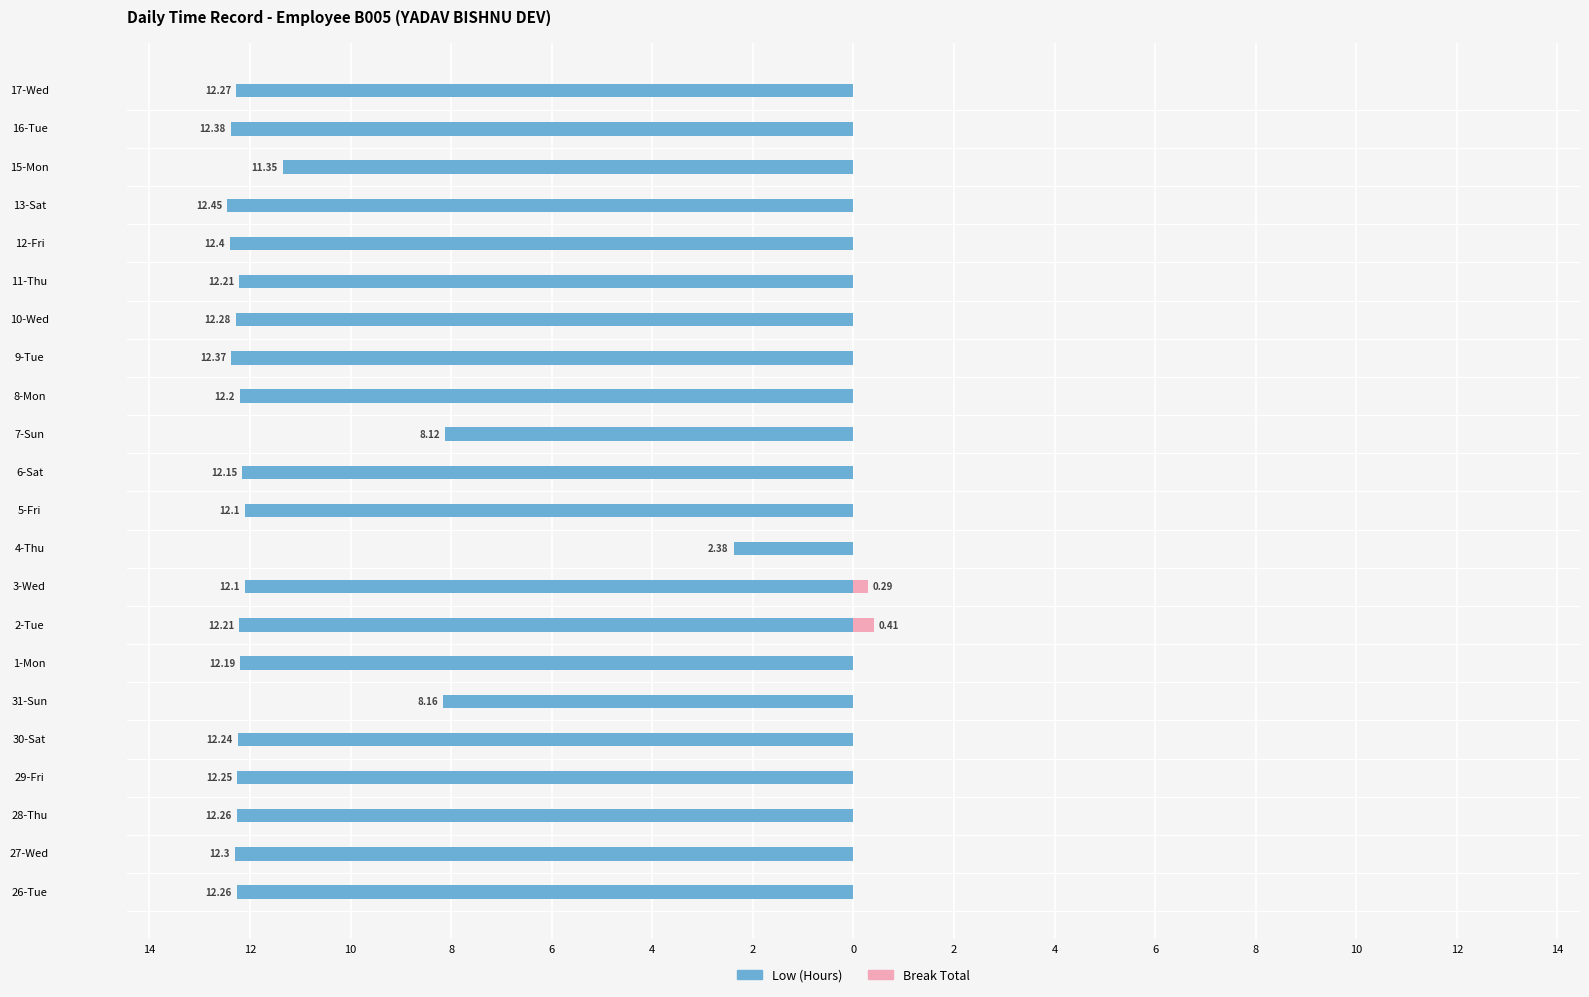

Count the number of categories in the chart.

22